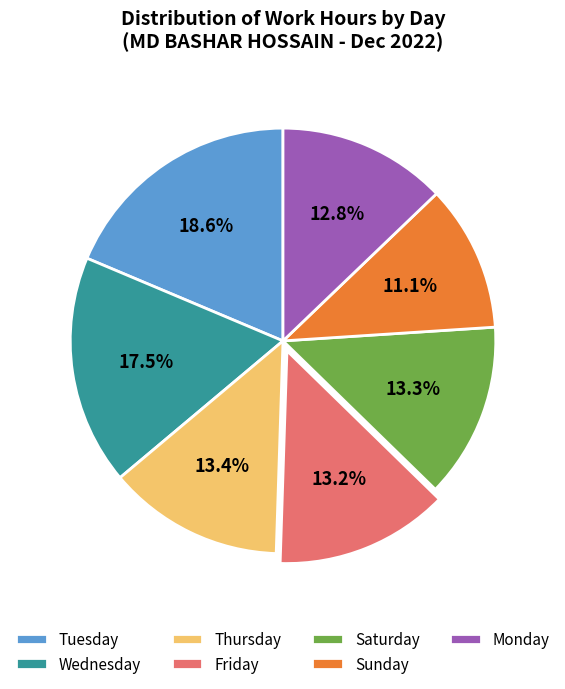

Is there any slice that represents more than half of the pie?

No